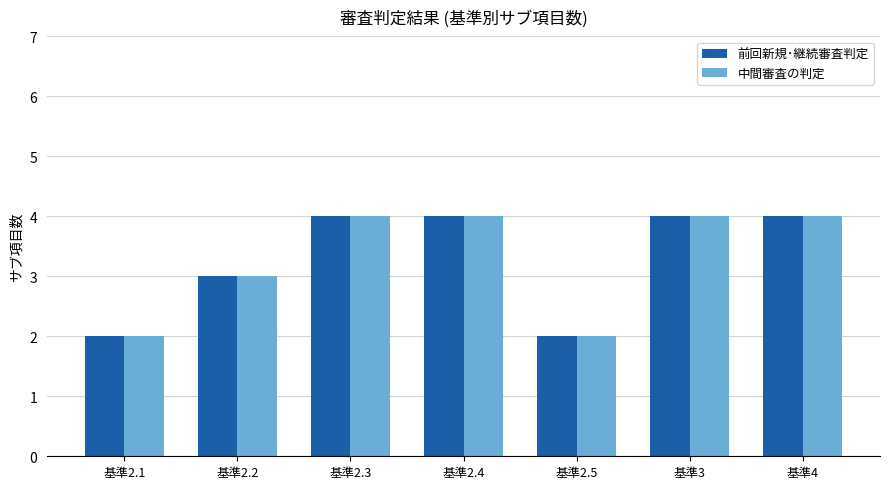

True or false: 中間審査の判定 has a value of 1 at 基準2.1.

False